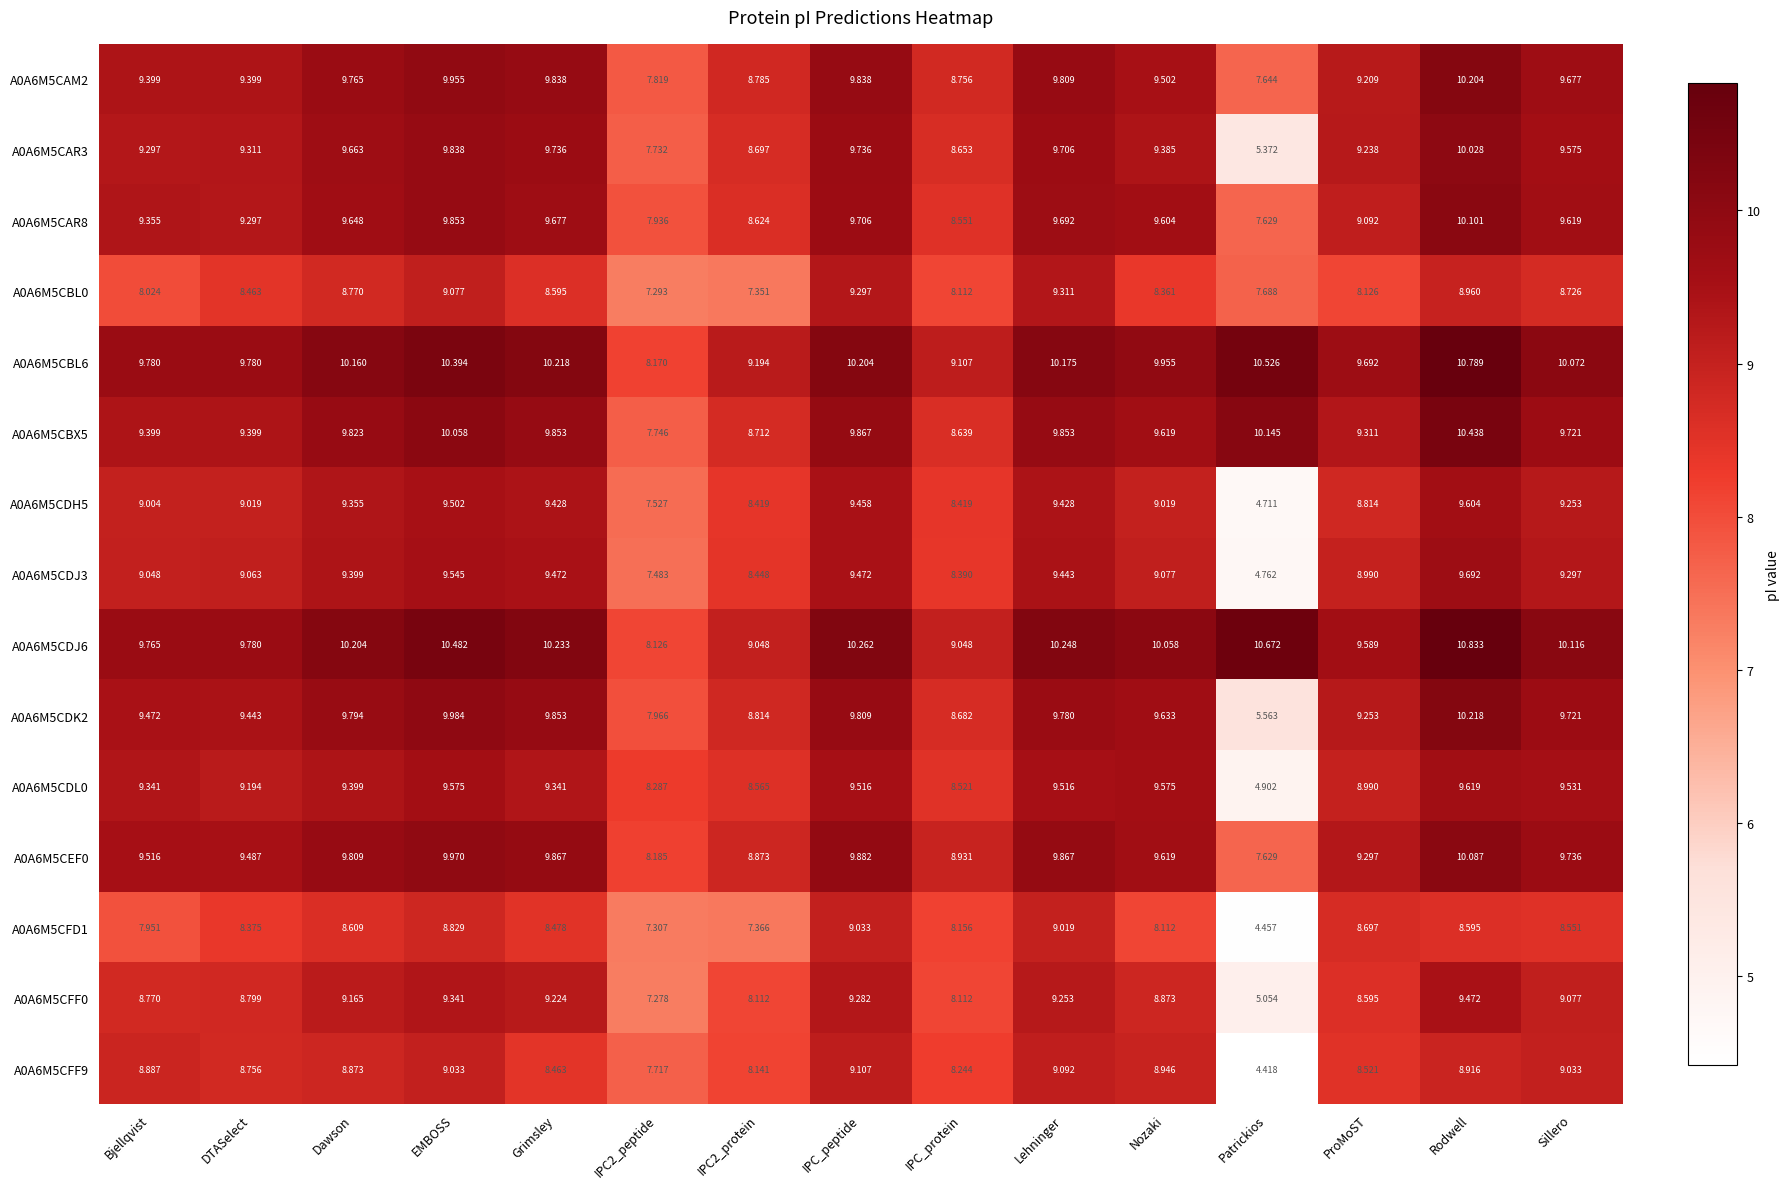

Rank the series at IPC_peptide from highest to lowest value.

A0A6M5CDJ6, A0A6M5CBL6, A0A6M5CEF0, A0A6M5CBX5, A0A6M5CAM2, A0A6M5CDK2, A0A6M5CAR3, A0A6M5CAR8, A0A6M5CDL0, A0A6M5CDJ3, A0A6M5CDH5, A0A6M5CBL0, A0A6M5CFF0, A0A6M5CFF9, A0A6M5CFD1